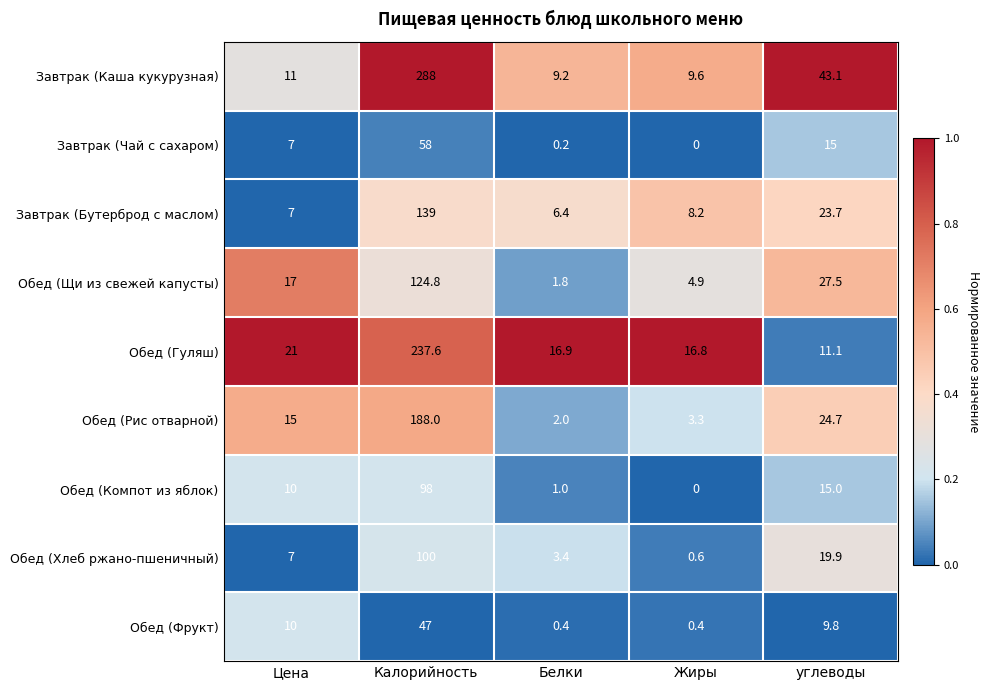

How many data points does each series have?

5